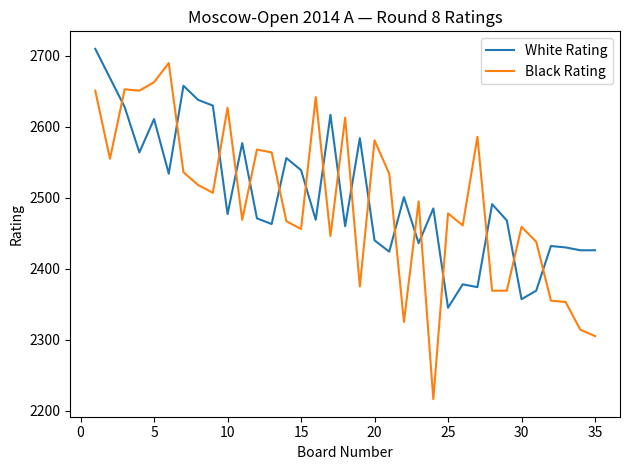

True or false: Black Rating and White Rating intersect in this chart.

True